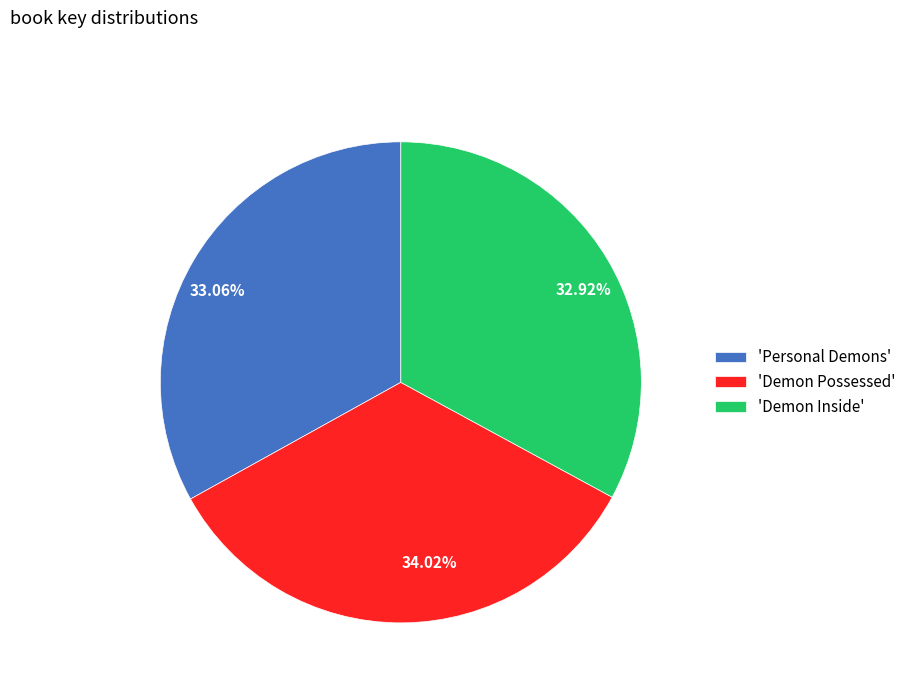

Is there a majority slice in this chart?

No